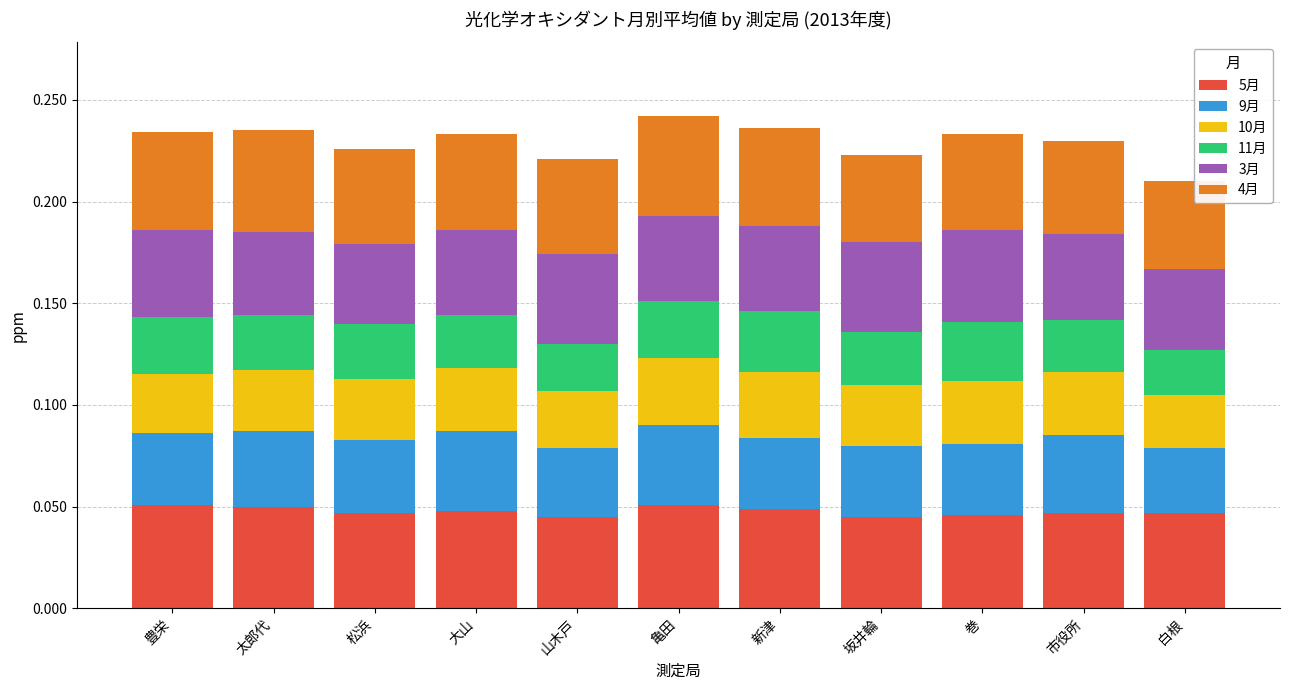

Is it true that 5月 equals 0.1 at 松浜?

False